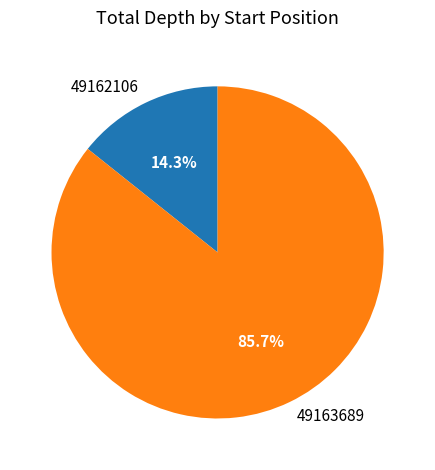

What is the total percentage of 49162106 and 49163689?

100.0%